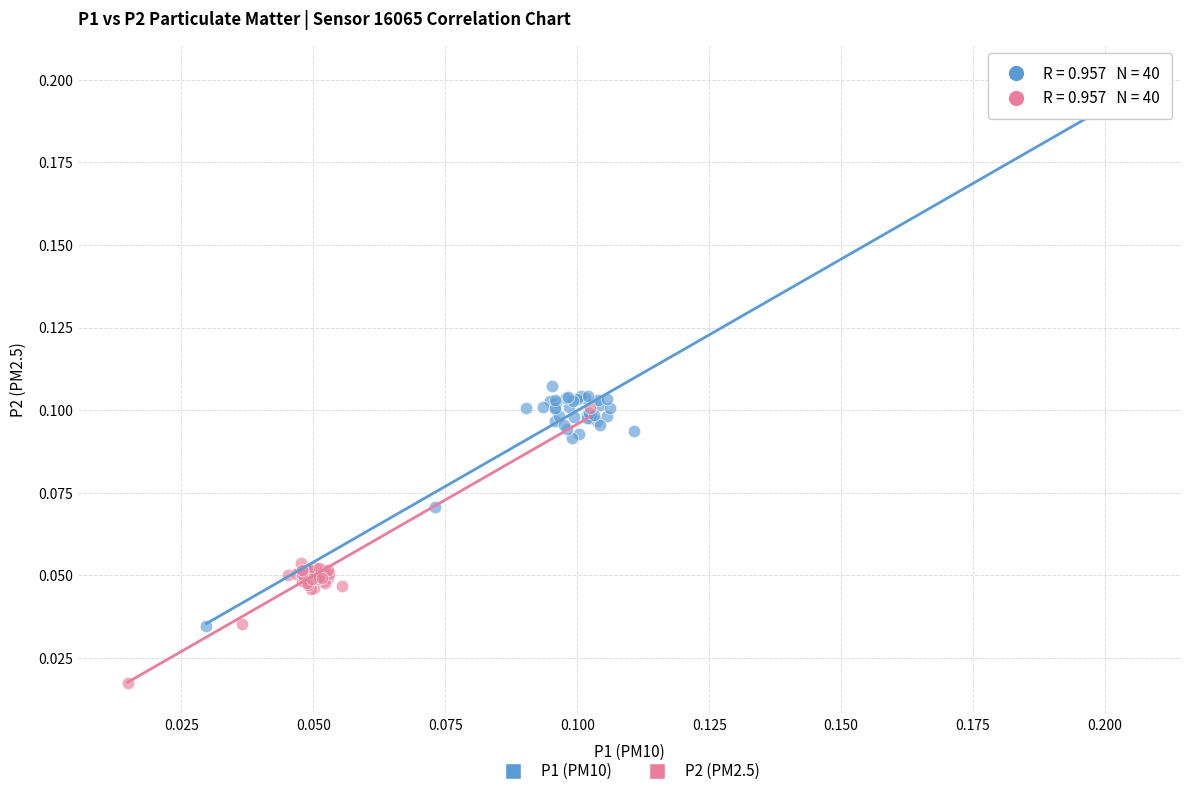

Which series contains the highest Y value?

P1 (PM10)